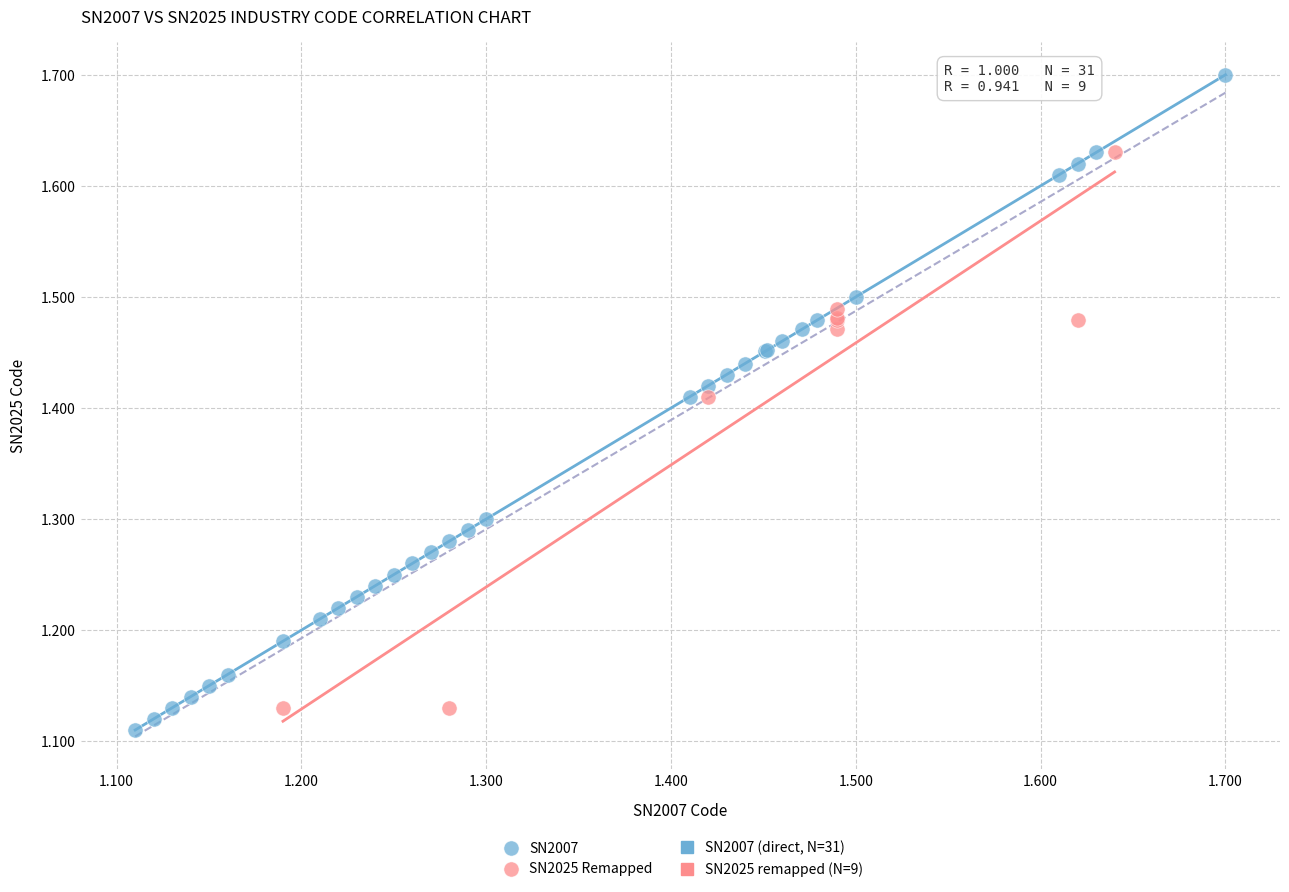

Which series reaches the minimum Y coordinate?

SN2007